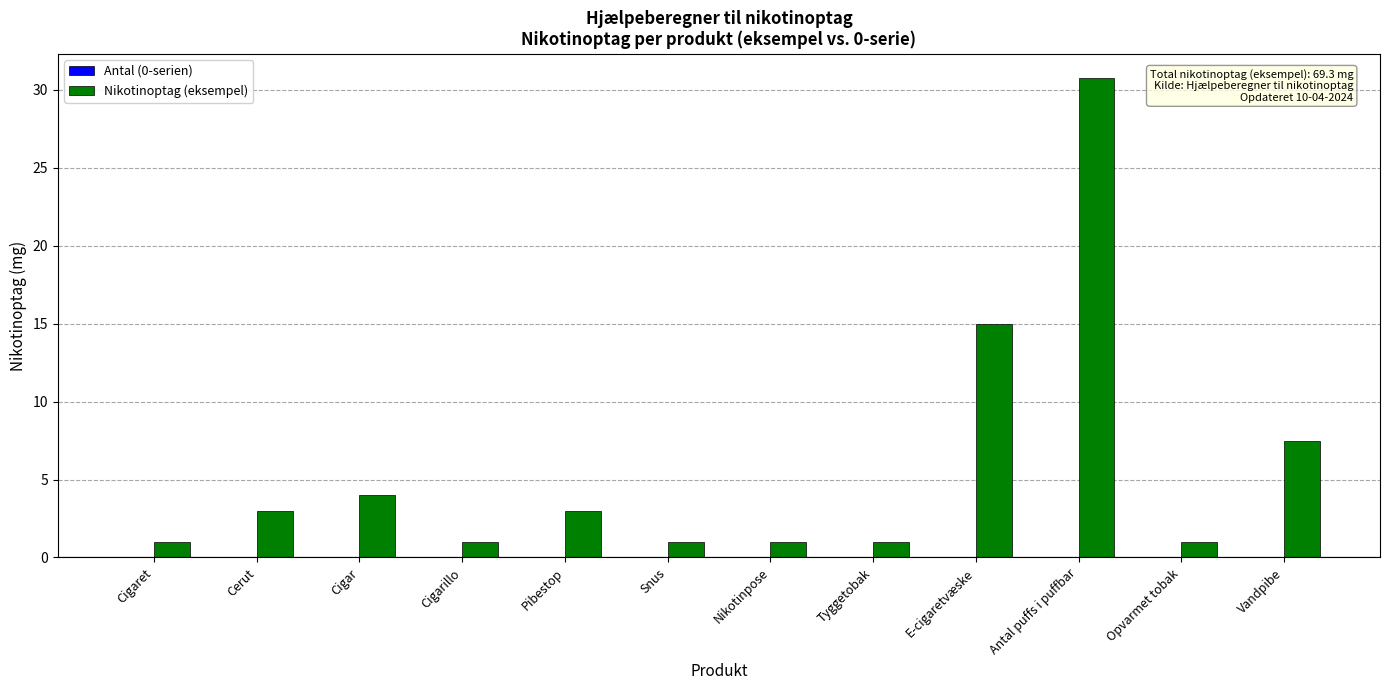

Reading right to left, transcribe all the data shown in this chart.

7.5	1.0	30.8	15.0	1.0	1.0	1.0	3.0	1.0	4.0	3.0	1.0